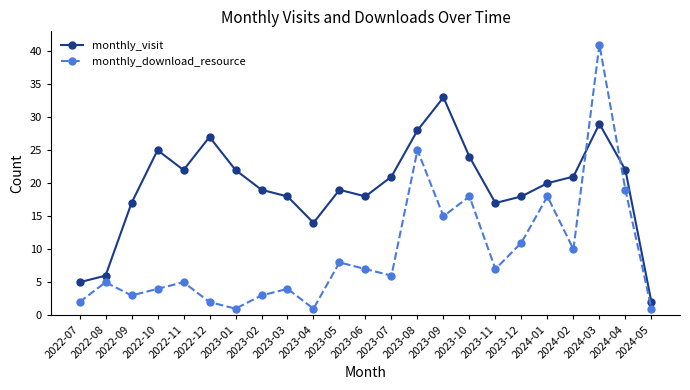

At which category does the chart reach its peak across all series?

2024-03